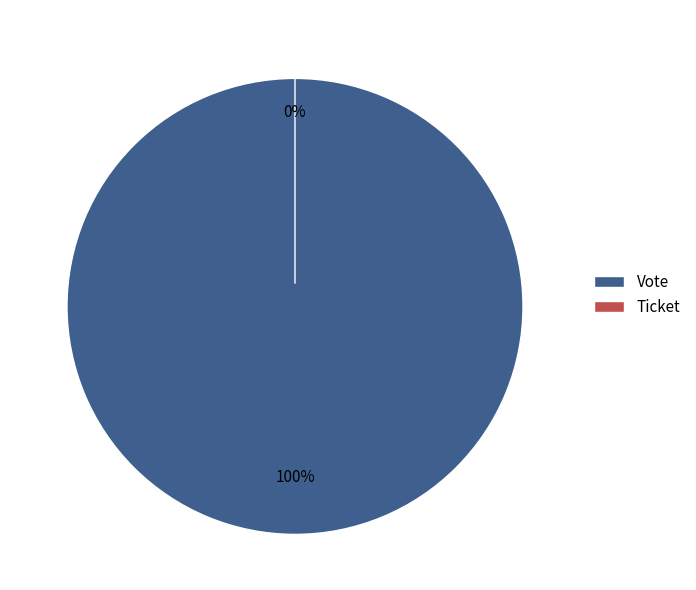

Rank the categories by value from highest to lowest.

Vote, Ticket